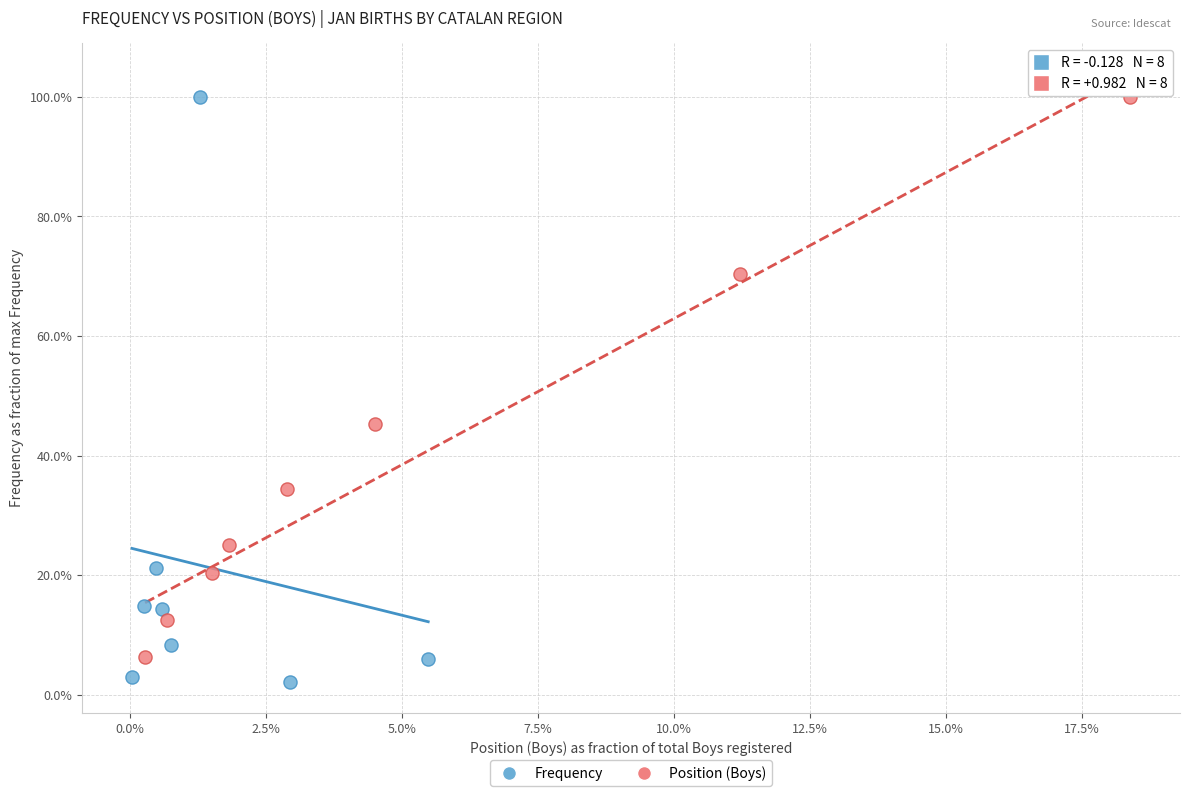

Which series reaches the minimum Y coordinate?

Frequency